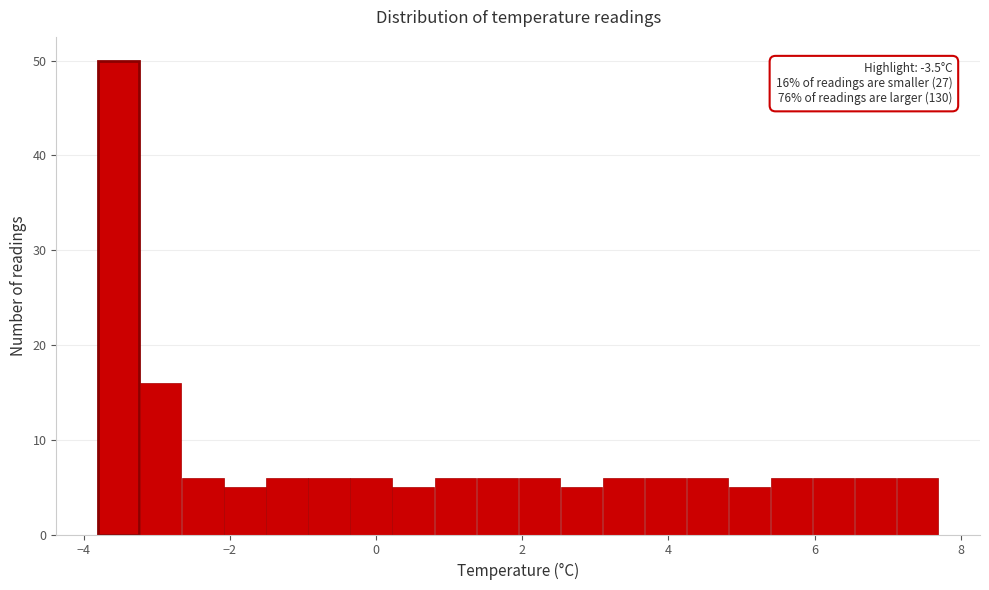

Around what value on the x-axis is the tallest bar? Give the approximate position of its centre, as read against the axis.

-3.6